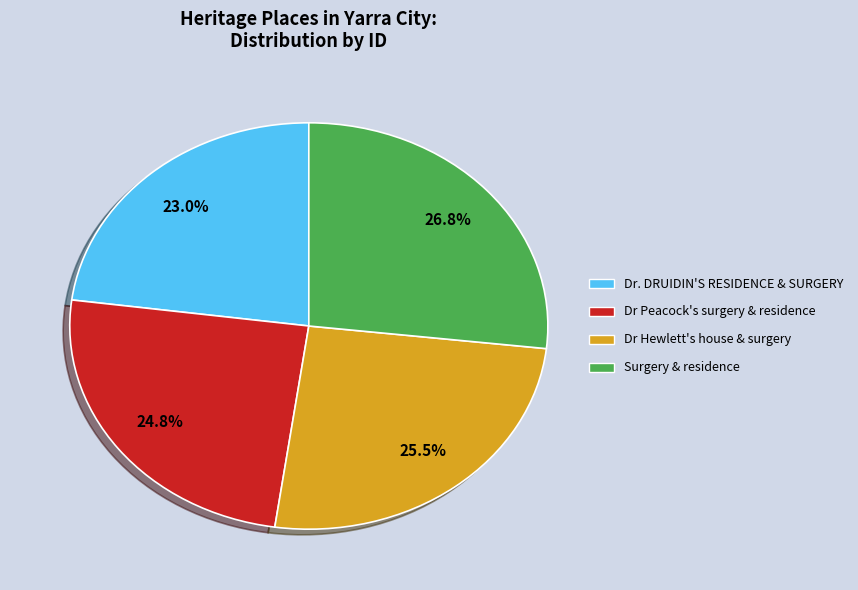

Rank the categories by value from lowest to highest.

Dr. DRUIDIN'S RESIDENCE & SURGERY, Dr Peacock's surgery & residence, Dr Hewlett's house & surgery, Surgery & residence